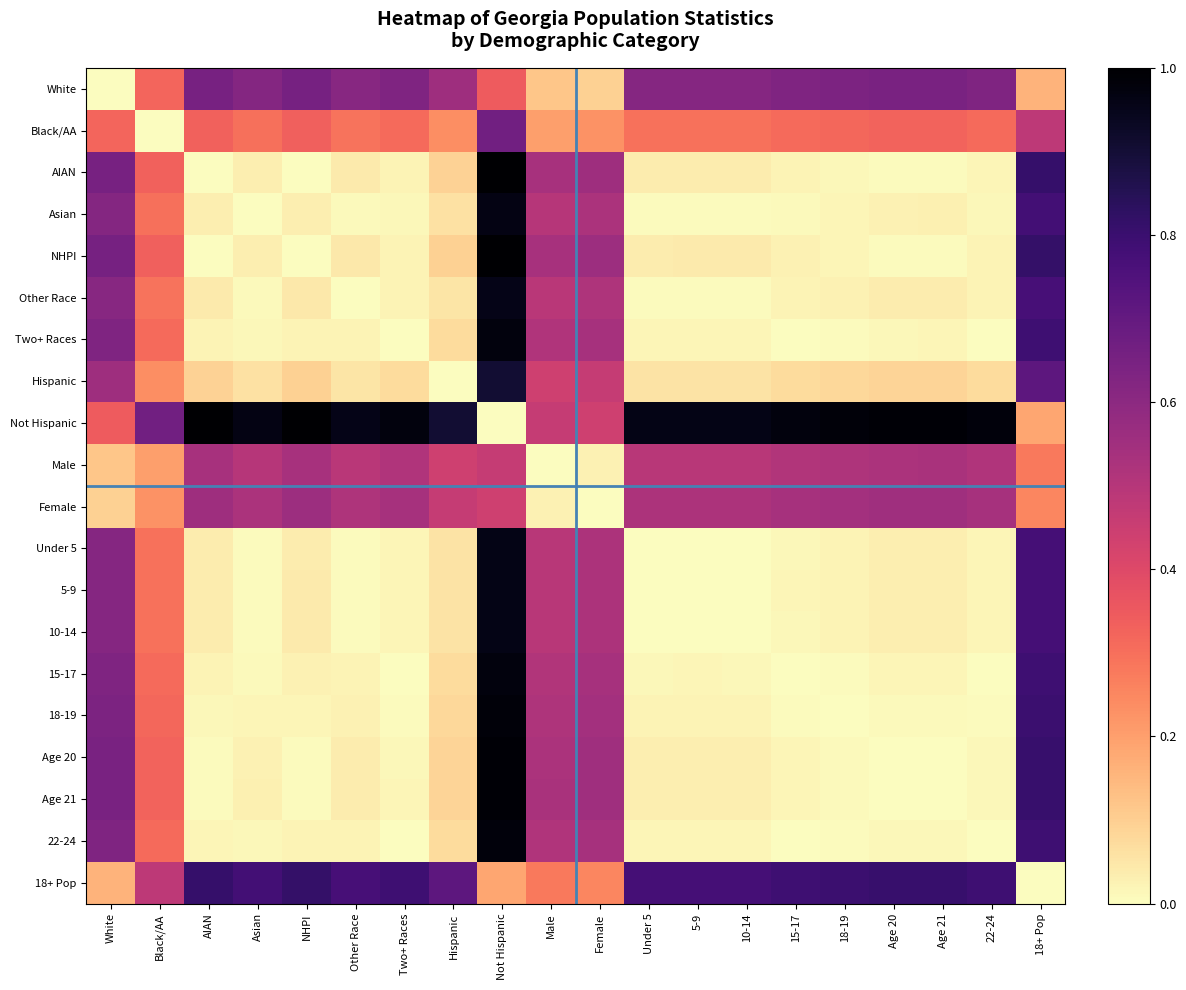

What is the maximum value shown in the chart?

1.0